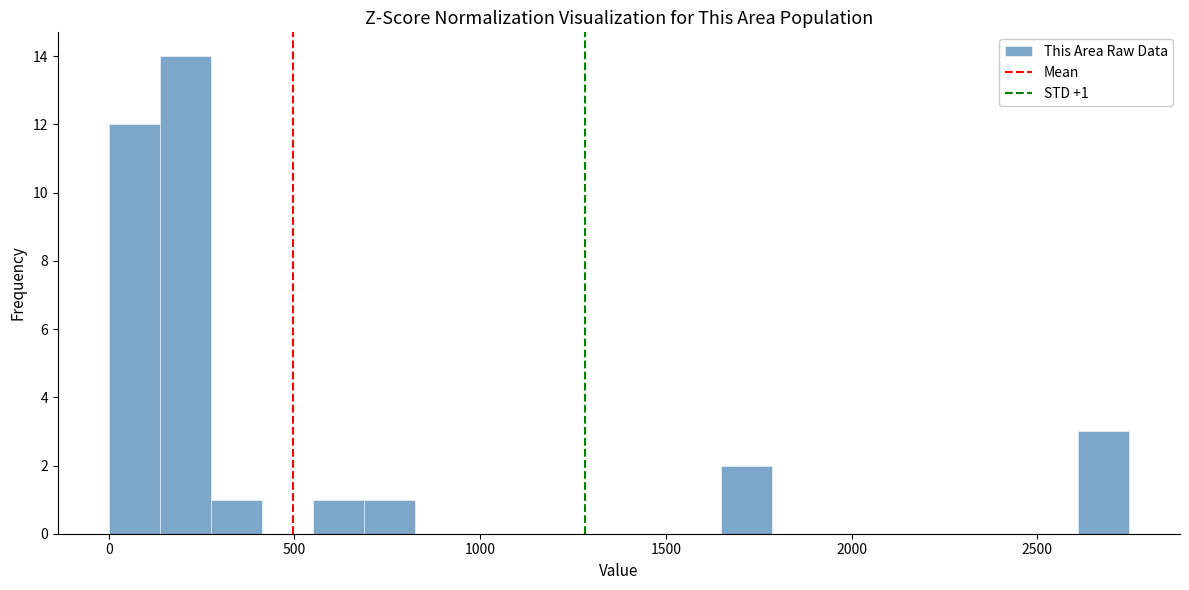

Around what value on the x-axis is the tallest bar? Give the approximate position of its centre, as read against the axis.

200